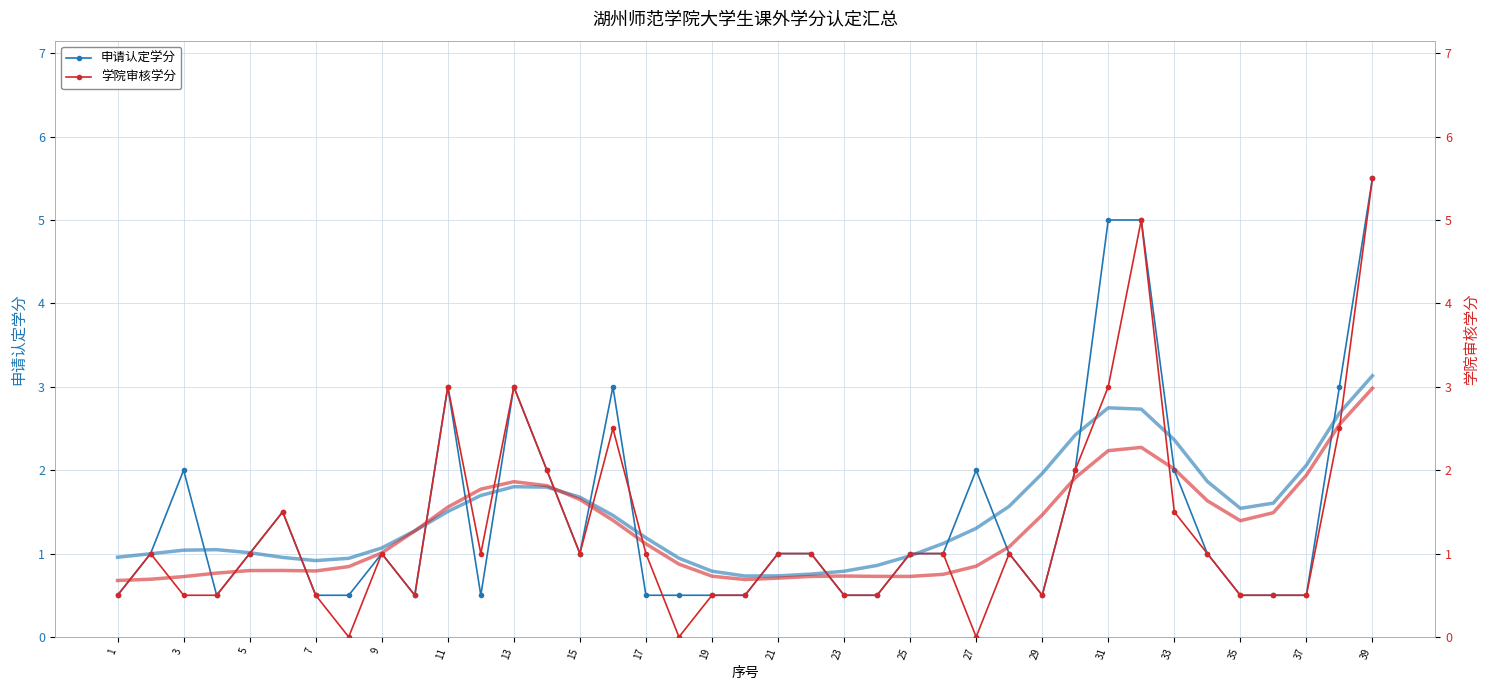

What is the value of the 申请认定学分 point at the 17th from the left?

0.5